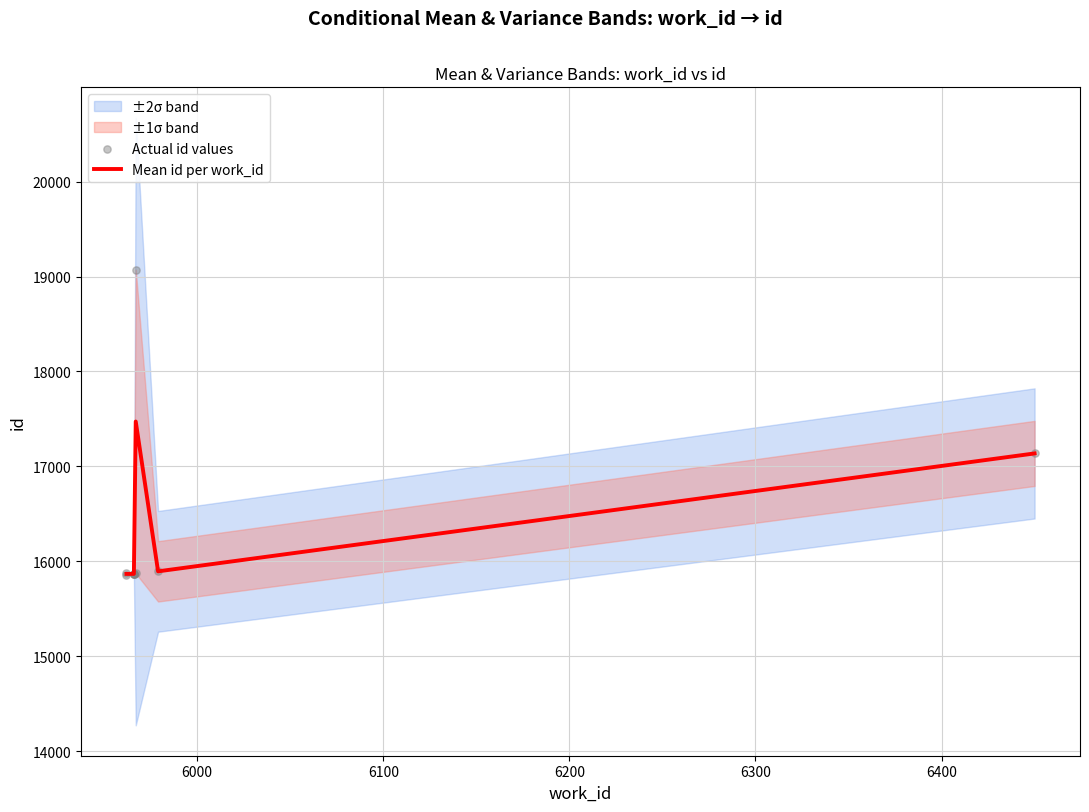

Approximately how many times larger is the value at 5966 compared to 5962?

1.0